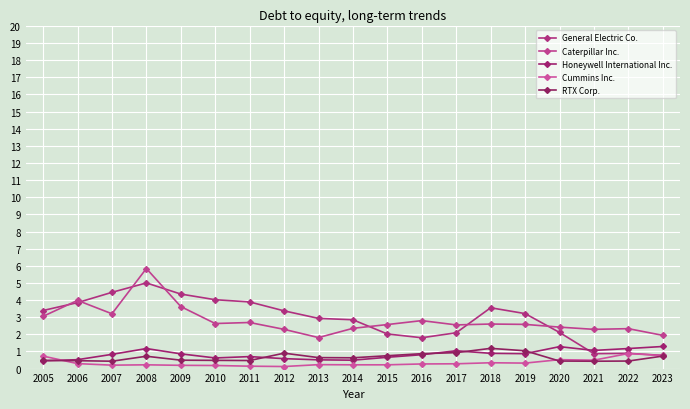

Where does the Caterpillar Inc. series first go above 2?

2005